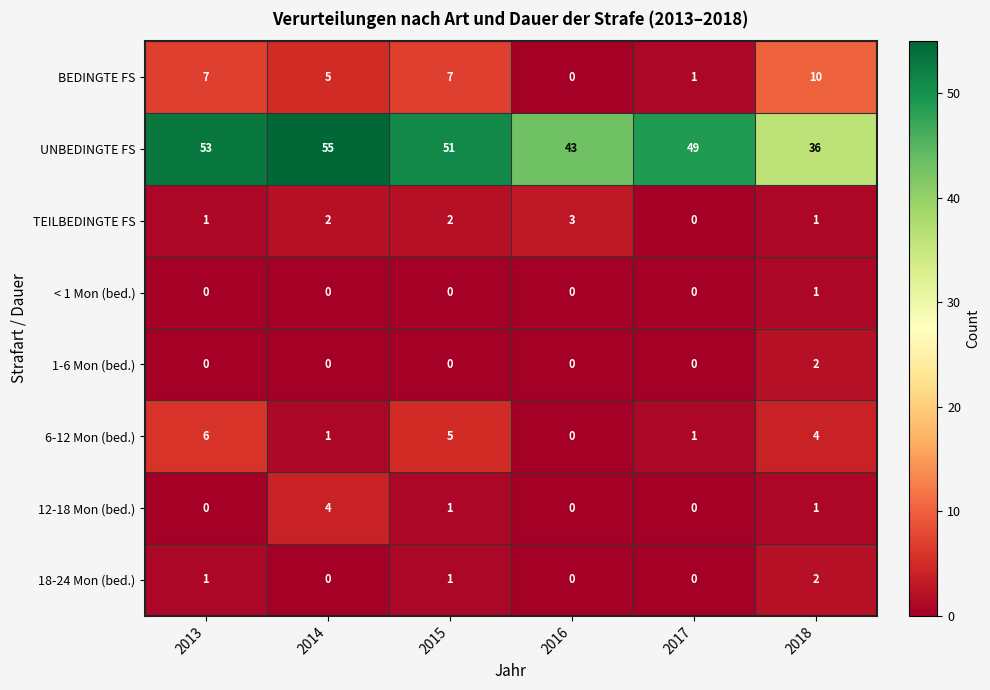

Which series changed the most between 2013 and 2015?

UNBEDINGTE FS